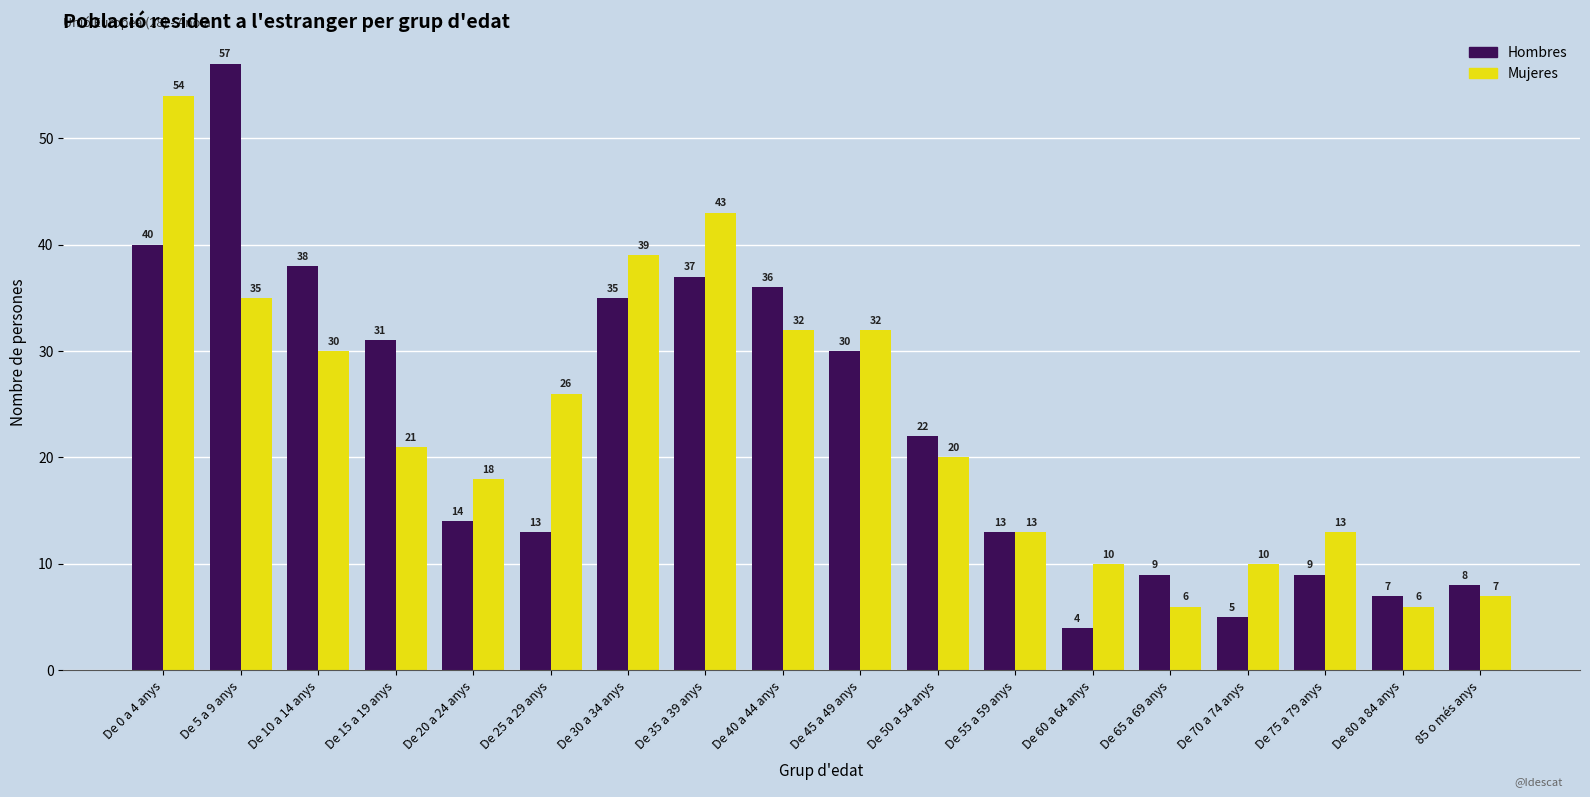

How many values in the Hombres series are below 22?

9